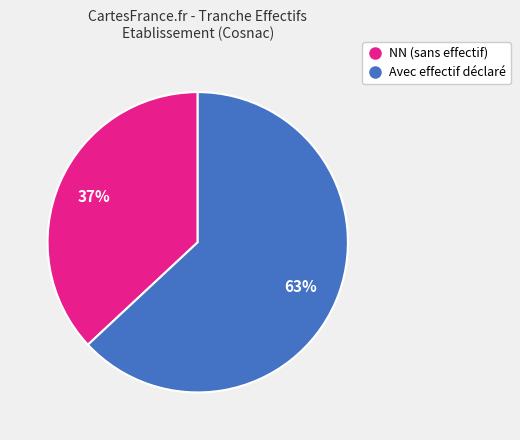

Does any single category account for the majority?

Yes